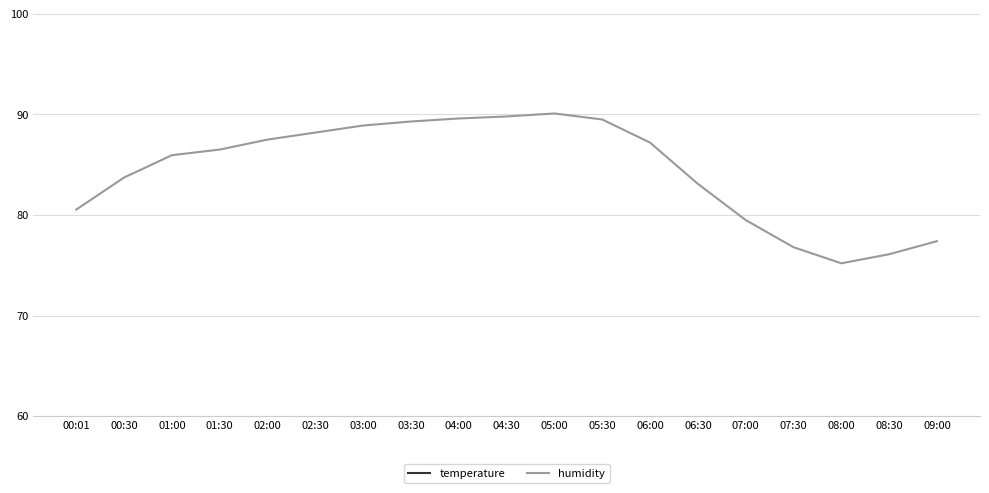

Reading left to right, list all the values displayed in this chart.

temperature: 00:01=20.2	00:30=19.7	01:00=19.5	01:30=19.8	02:00=19.4	02:30=18.9	03:00=18.6	03:30=18.3	04:00=18.1	04:30=17.9	05:00=17.8	05:30=18.2	06:00=19.5	06:30=21.3	07:00=22.8	07:30=23.9	08:00=24.5	08:30=24.2	09:00=23.7
humidity: 00:01=80.5	00:30=83.7	01:00=86.0	01:30=86.5	02:00=87.5	02:30=88.2	03:00=88.9	03:30=89.3	04:00=89.6	04:30=89.8	05:00=90.1	05:30=89.5	06:00=87.2	06:30=83.1	07:00=79.5	07:30=76.8	08:00=75.2	08:30=76.1	09:00=77.4